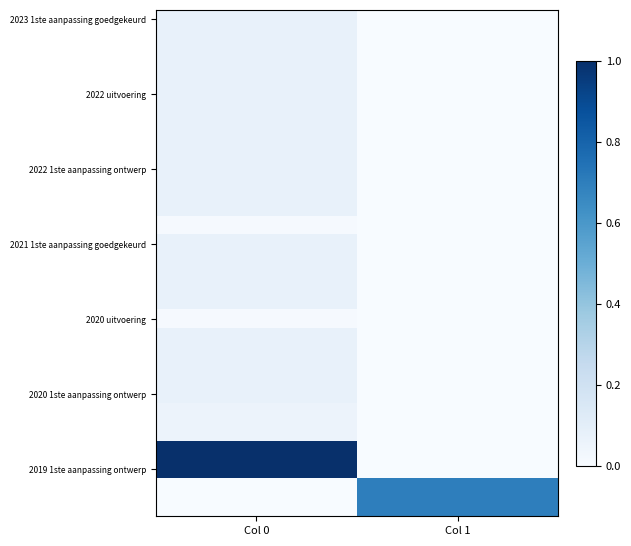

At which category is the sum across all series the highest?

Col 0